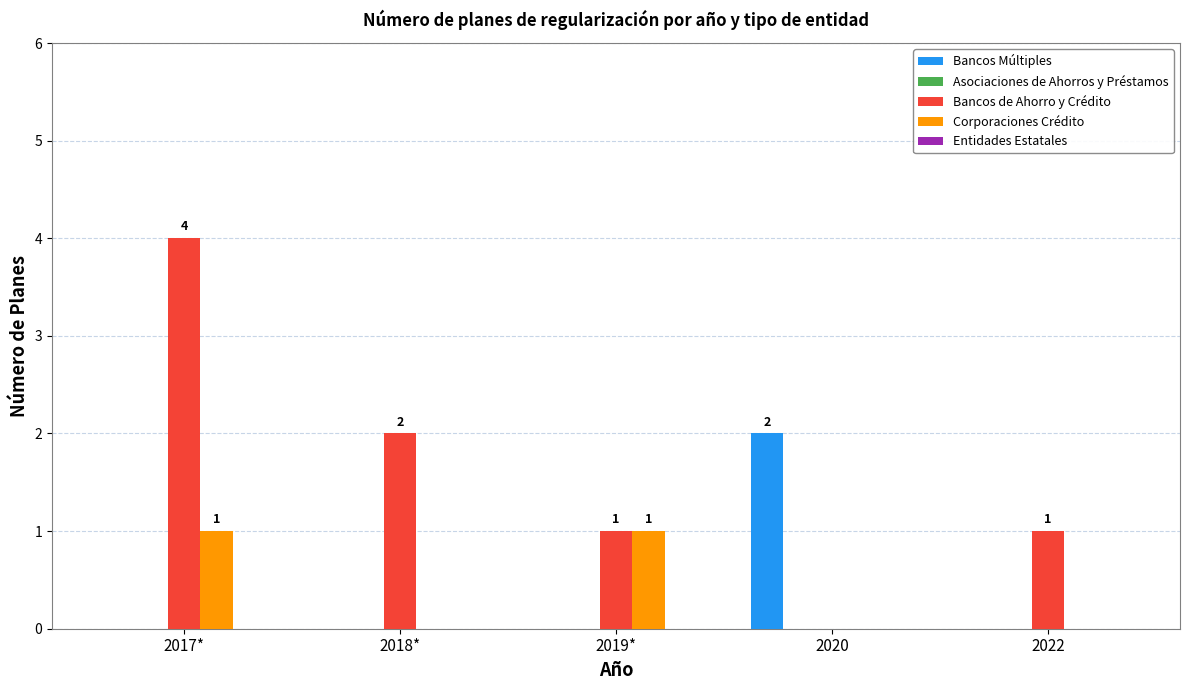

At which category does the chart reach its peak across all series?

2017*